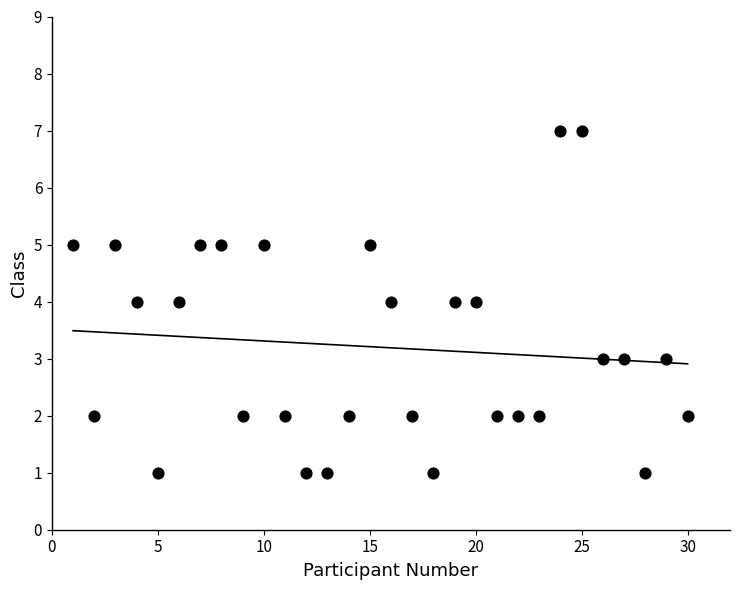

What is the range of Y values (max minus min)?

6